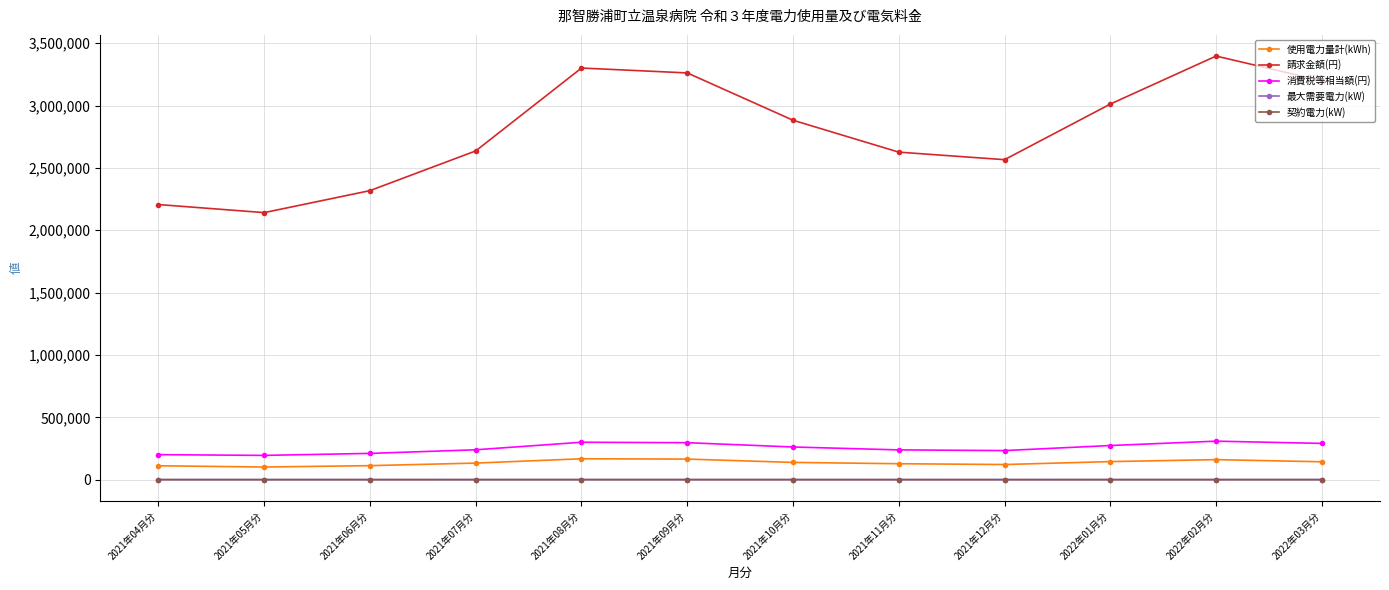

What is the sum of all 契約電力(kW) values?

5615